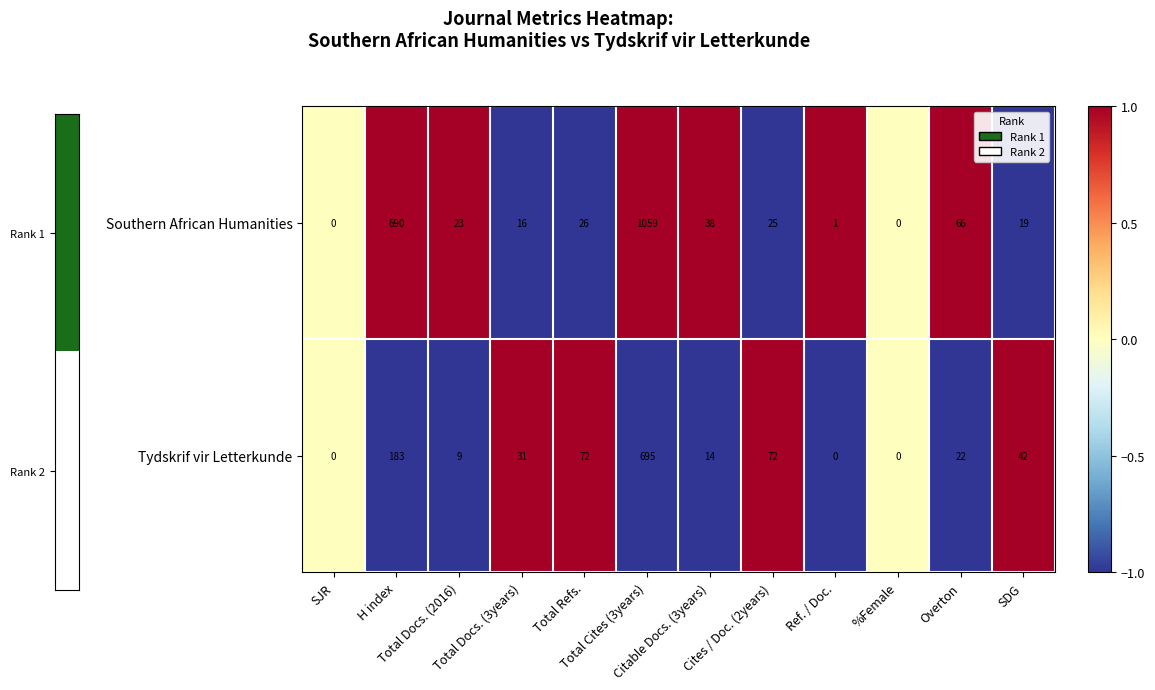

What is the smallest value displayed?

0